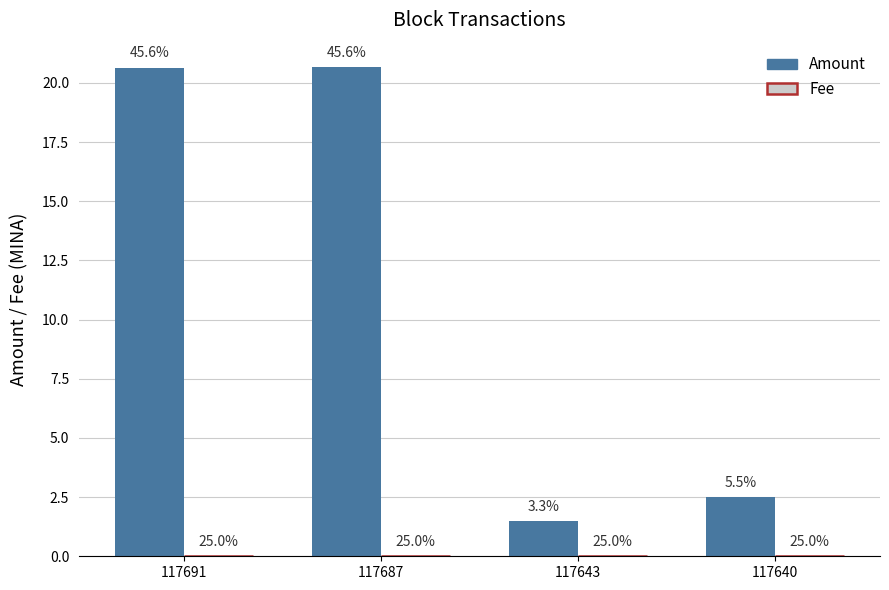

The Fee series shows 0.0 at 117687. True or false?

False